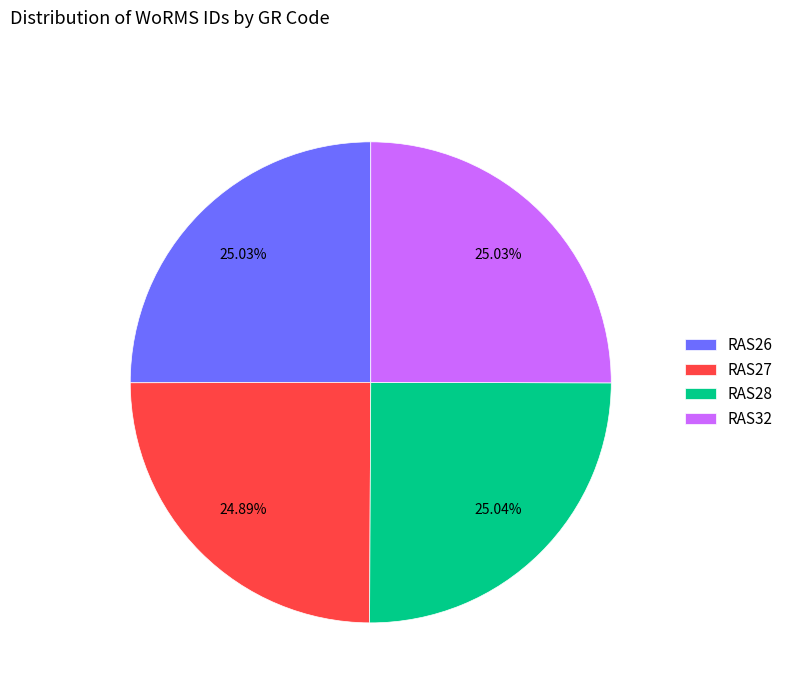

What percentage do RAS32 and RAS26 together represent?

50.1%